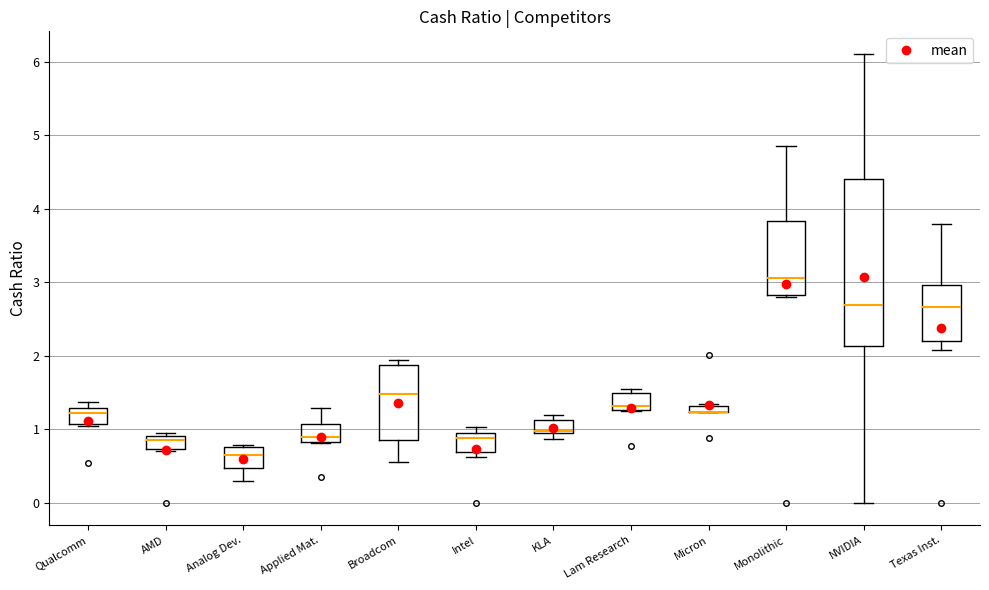

Which box is the tallest, from its lower edge to its upper edge?

NVIDIA